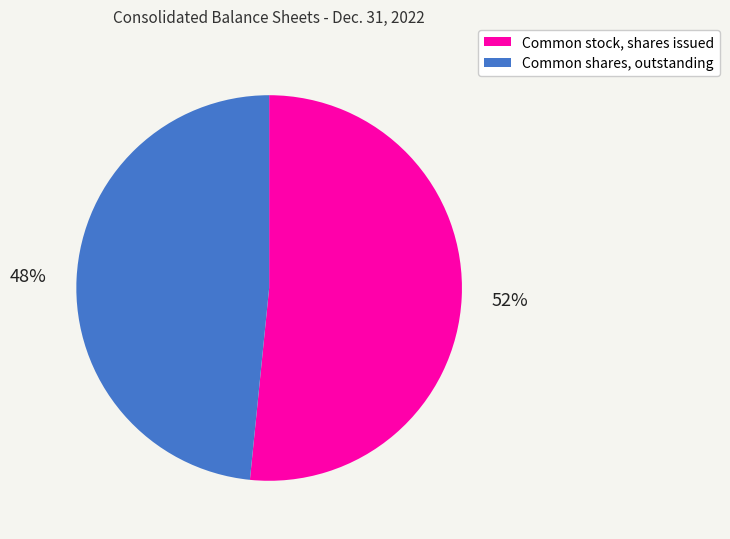

Count the number of slices in the pie.

2